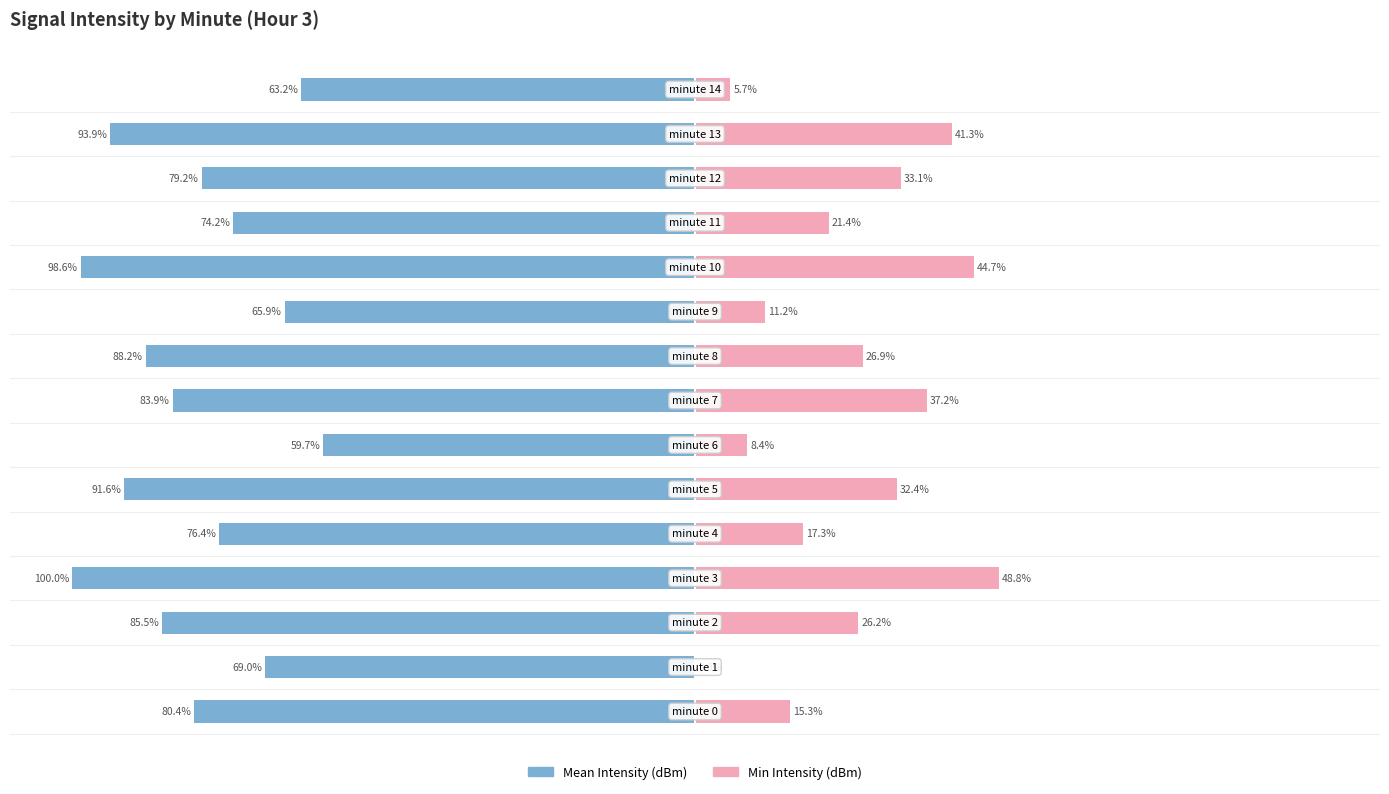

True or false: Mean Intensity (dBm) has a value of -34.9 at 75.

False